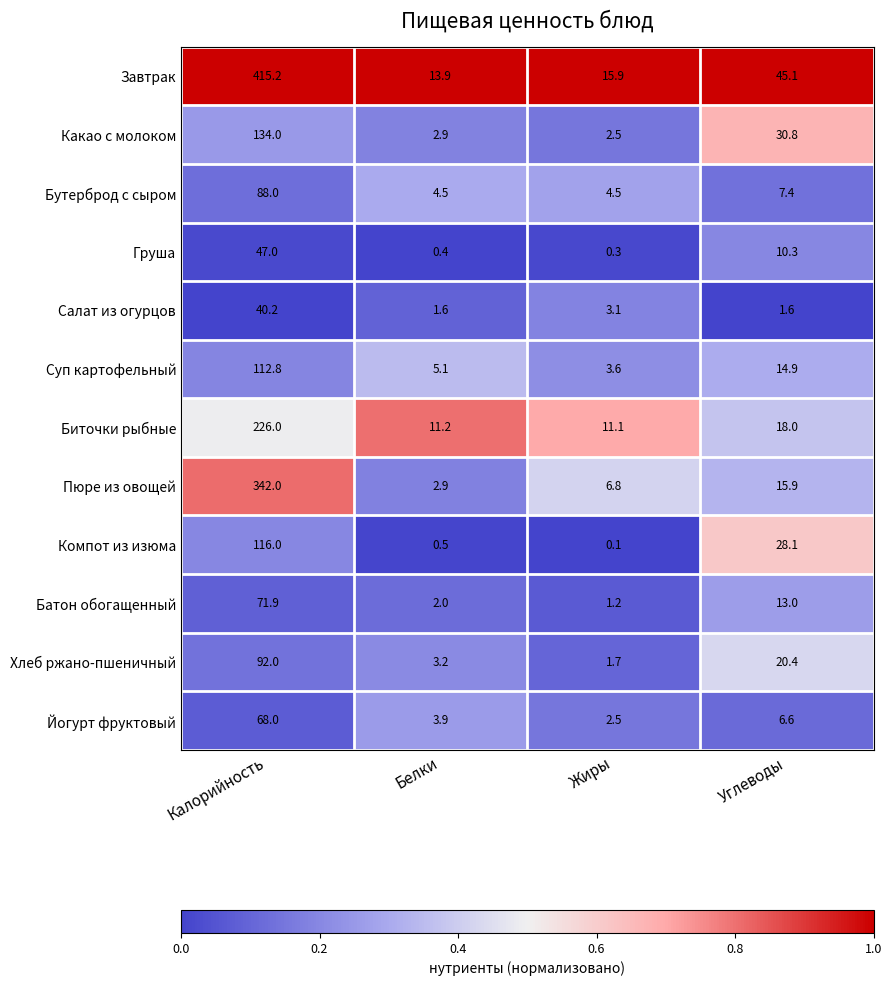

Which category has the lowest value across all series?

Жиры